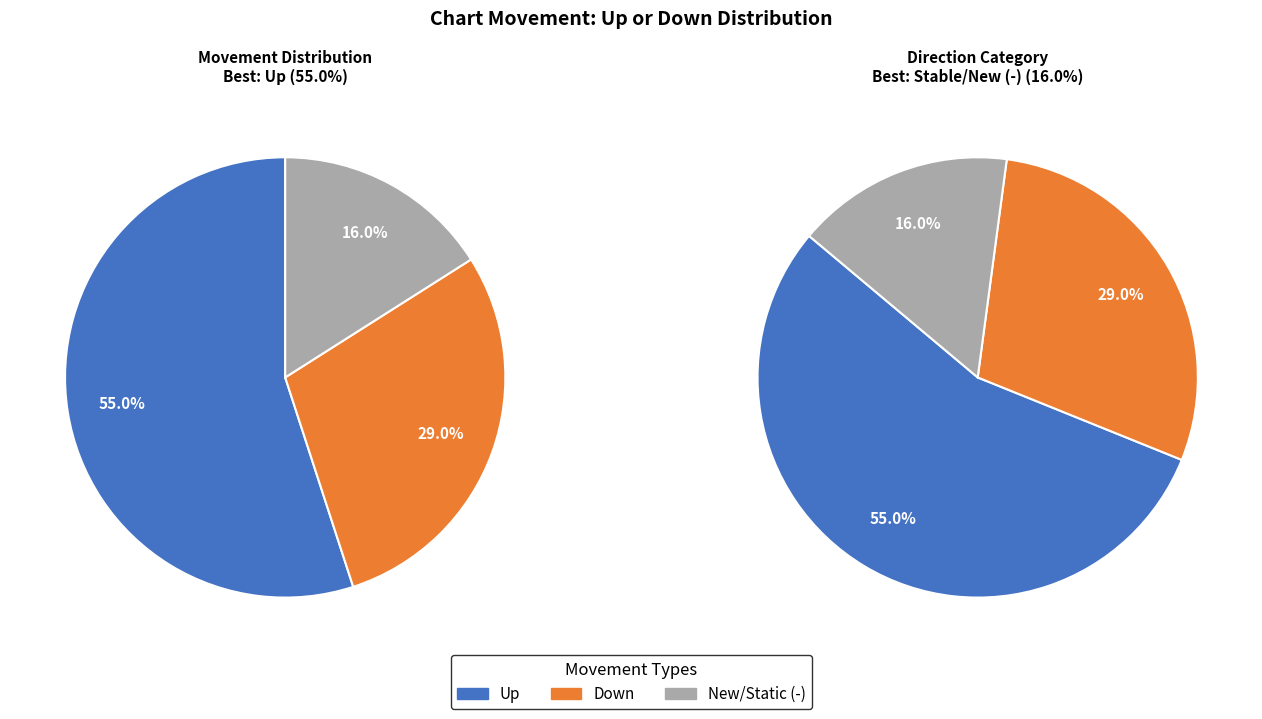

Rank the categories by value from highest to lowest.

up, down, -